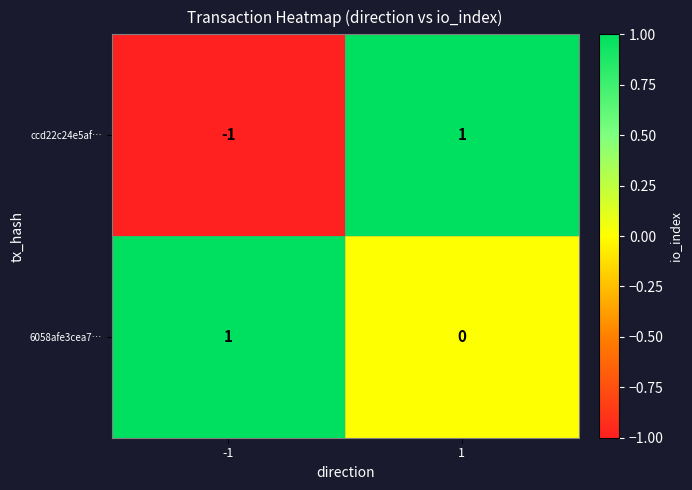

True or false: 6058afe3cea7… has a value of 1 at -1.

True